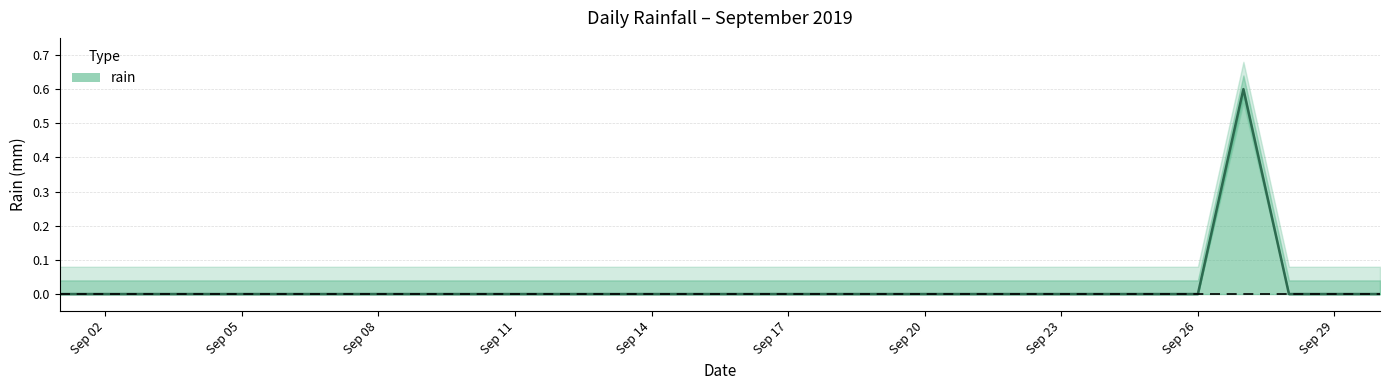

What is the maximum value shown in the chart?

0.6